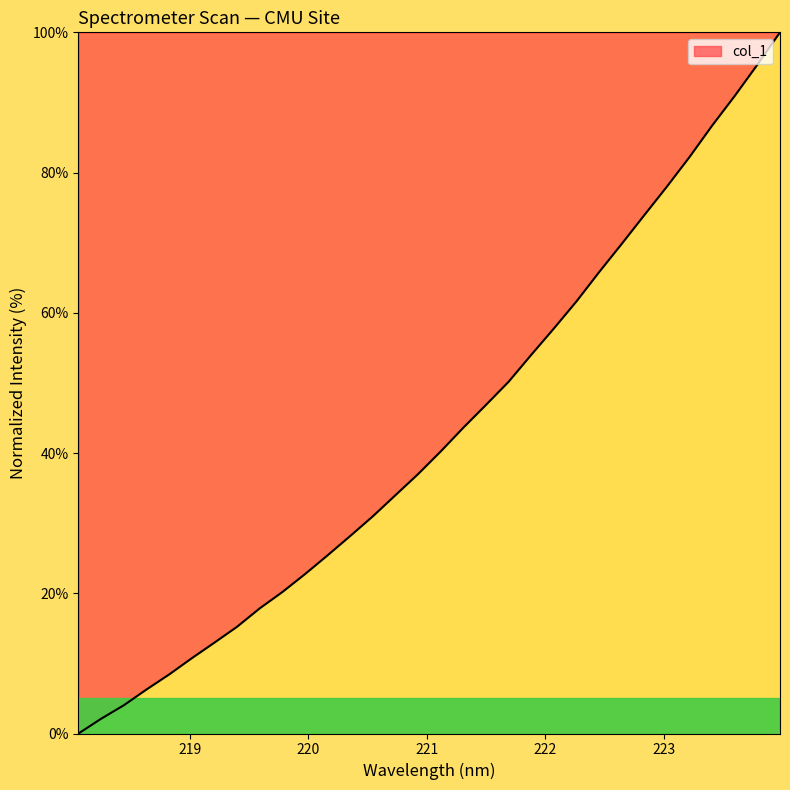

What is the difference between the second highest and minimum values?

95.4